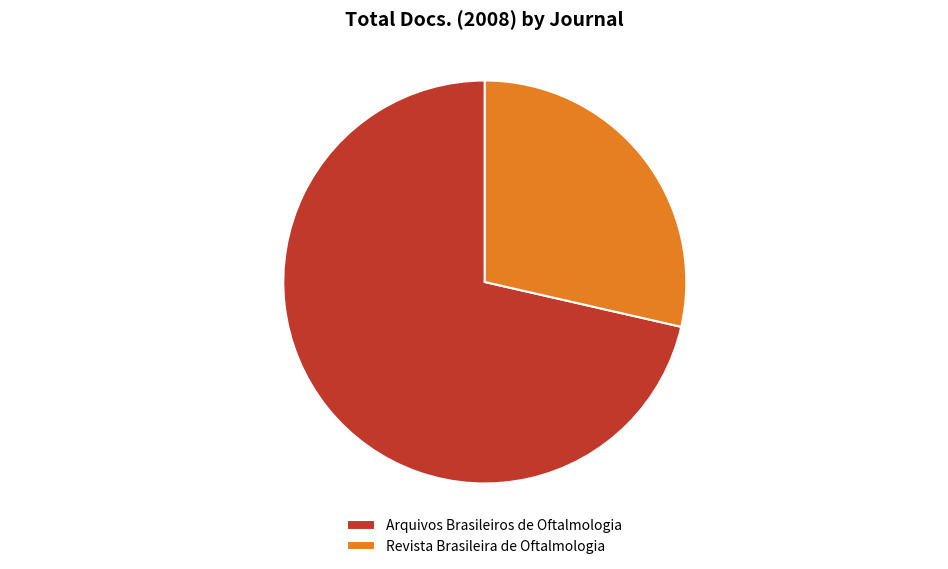

Combined, do Revista Brasileira de Oftalmologia and Arquivos Brasileiros de Oftalmologia account for over 50%?

Yes